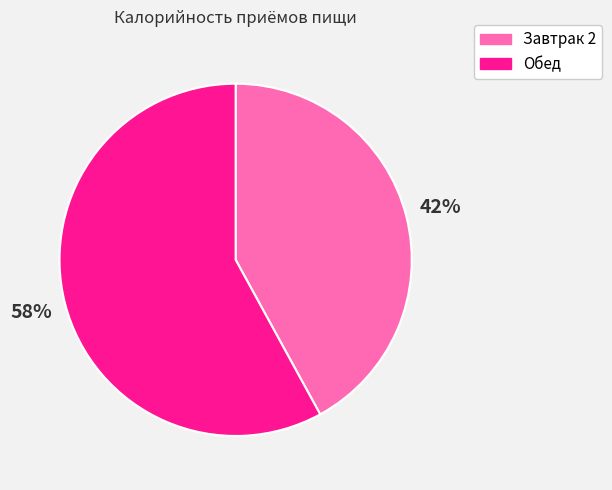

Combined, do Завтрак 2 and Обед account for over 50%?

Yes